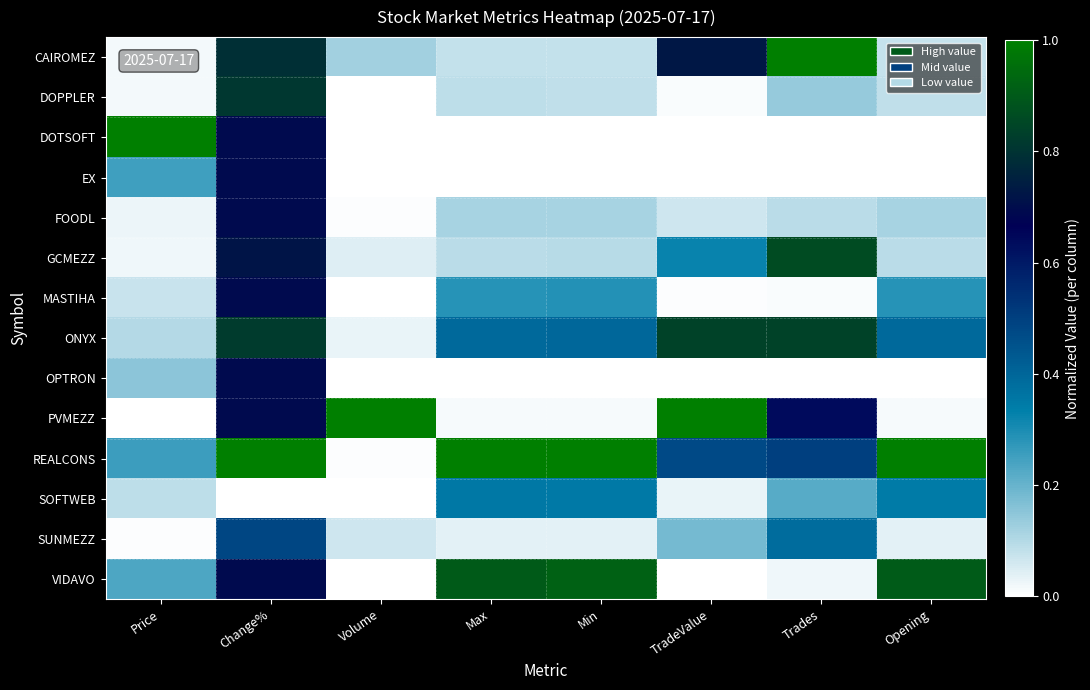

What is the greatest value displayed?

1.0